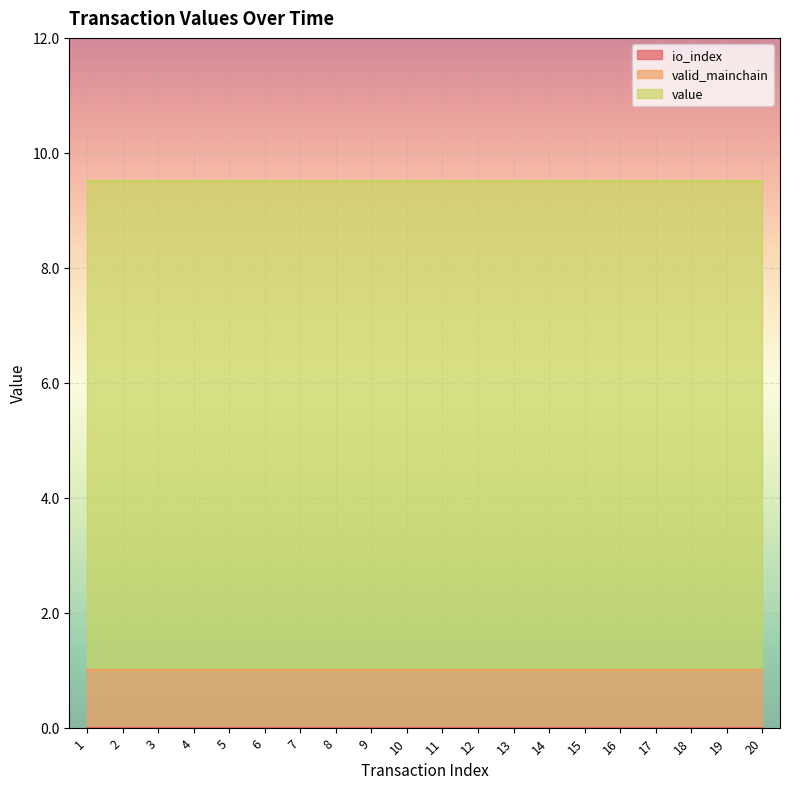

Reading right to left, what are all the values shown in this chart?

io_index: 0.0	0.0	0.0	0.0	0.0	0.0	0.0	0.0	0.0	0.0	0.0	0.0	0.0	0.0	0.0	0.0	0.0	0.0	0.0	0.0
valid_mainchain: 1.0	1.0	1.0	1.0	1.0	1.0	1.0	1.0	1.0	1.0	1.0	1.0	1.0	1.0	1.0	1.0	1.0	1.0	1.0	1.0
value: 8.5	8.5	8.5	8.5	8.5	8.5	8.5	8.5	8.5	8.5	8.5	8.5	8.5	8.5	8.5	8.5	8.5	8.5	8.5	8.5